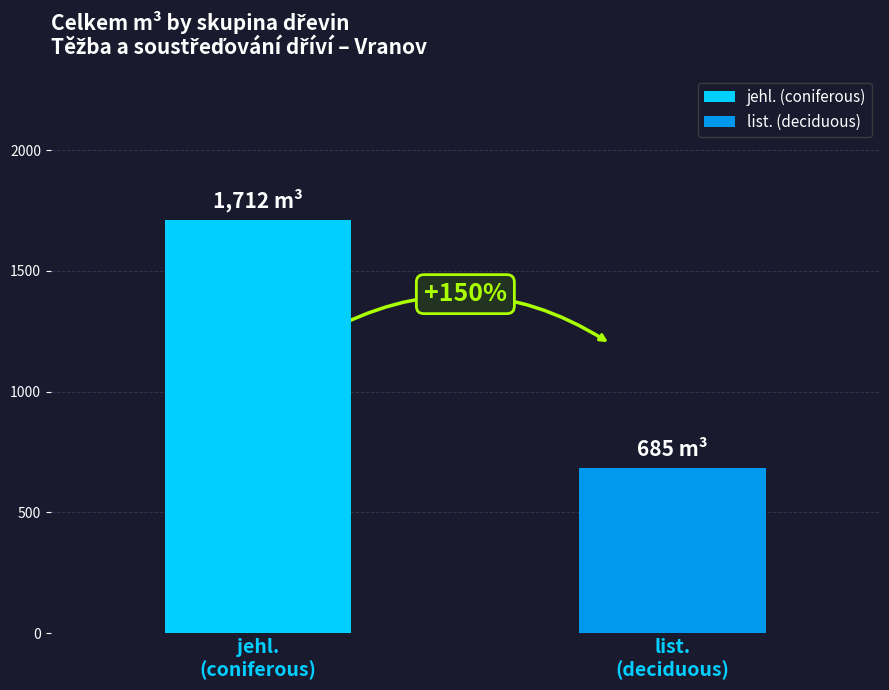

What are all the series names shown in the legend?

jehl. (coniferous), list. (deciduous)